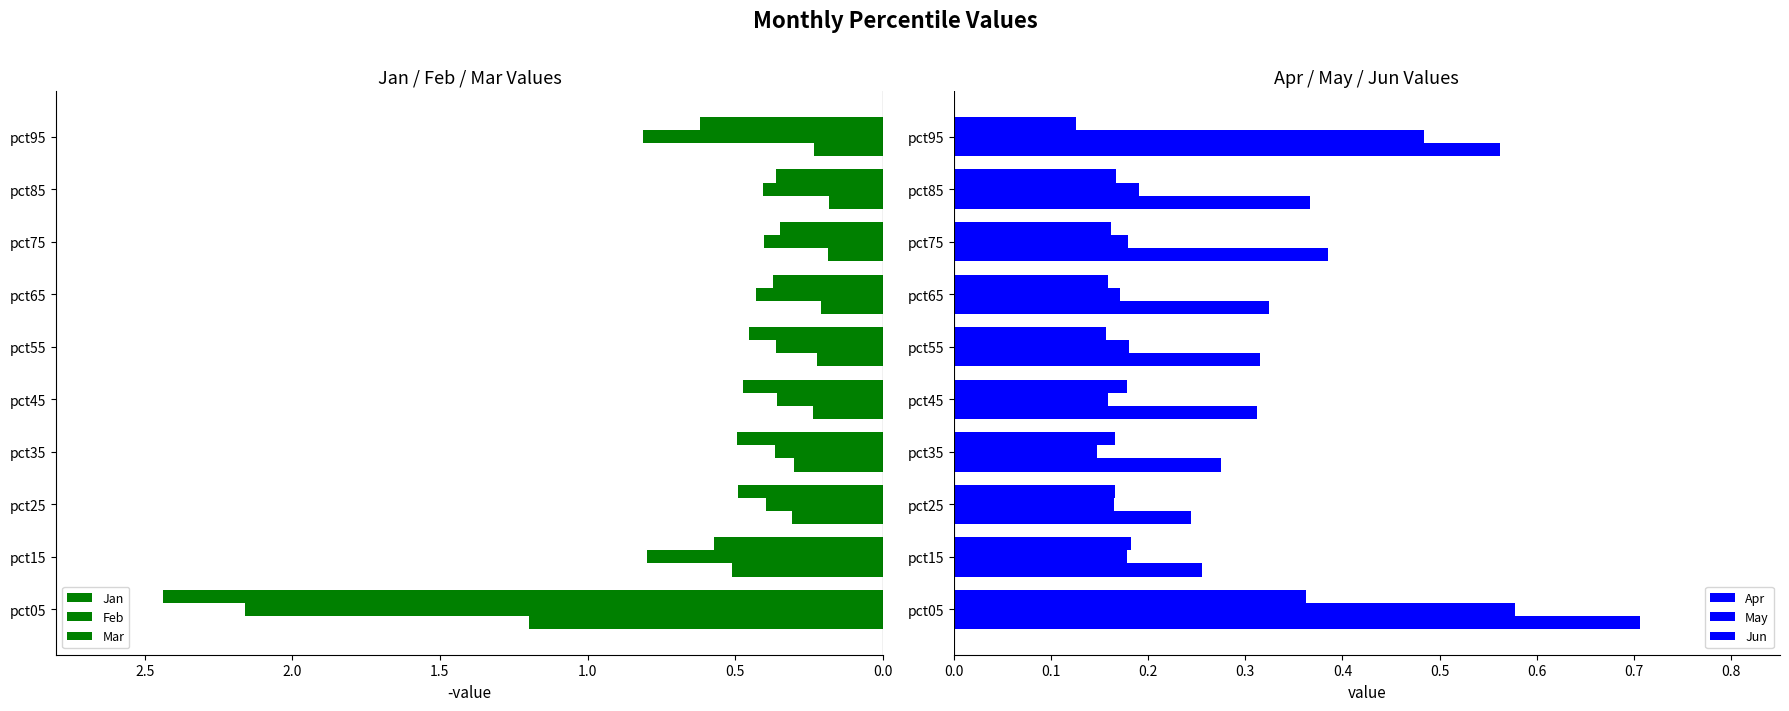

Which series changed the most between pct05 and pct55?

Mar